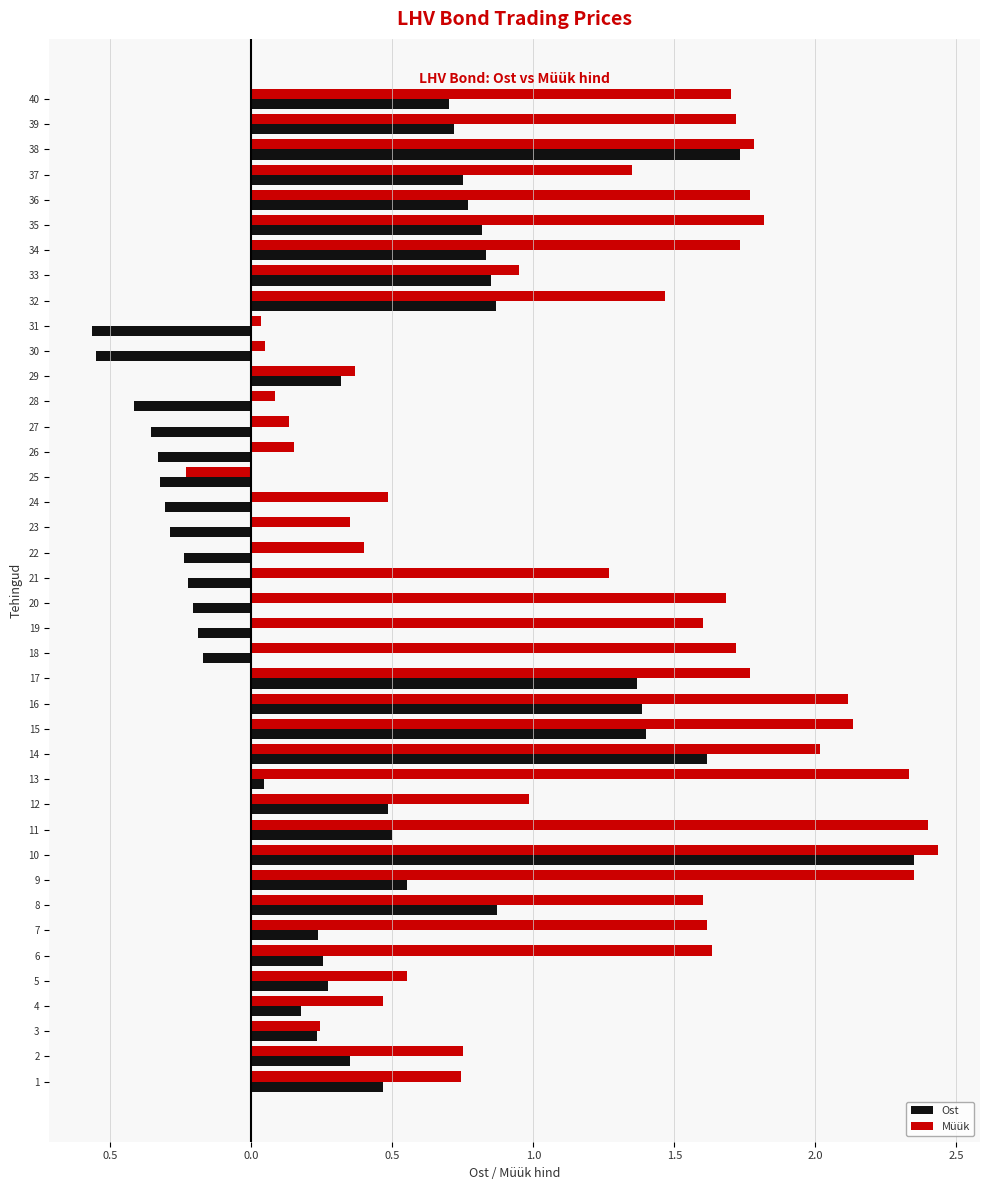

What are all the series names shown in the legend?

Ost, Müük